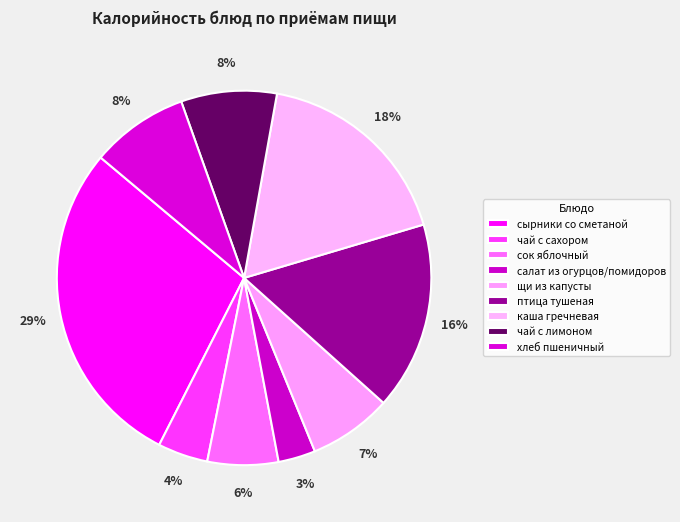

Which category has the smallest portion of the pie?

салат из огурцов/помидоров